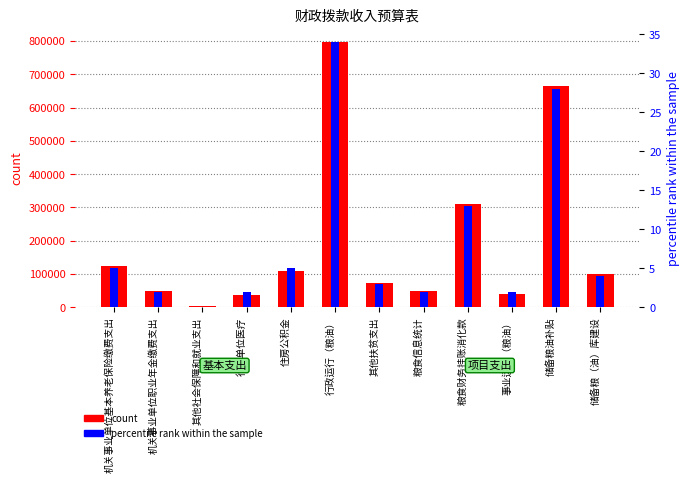

What is the average value of the count series?

196400